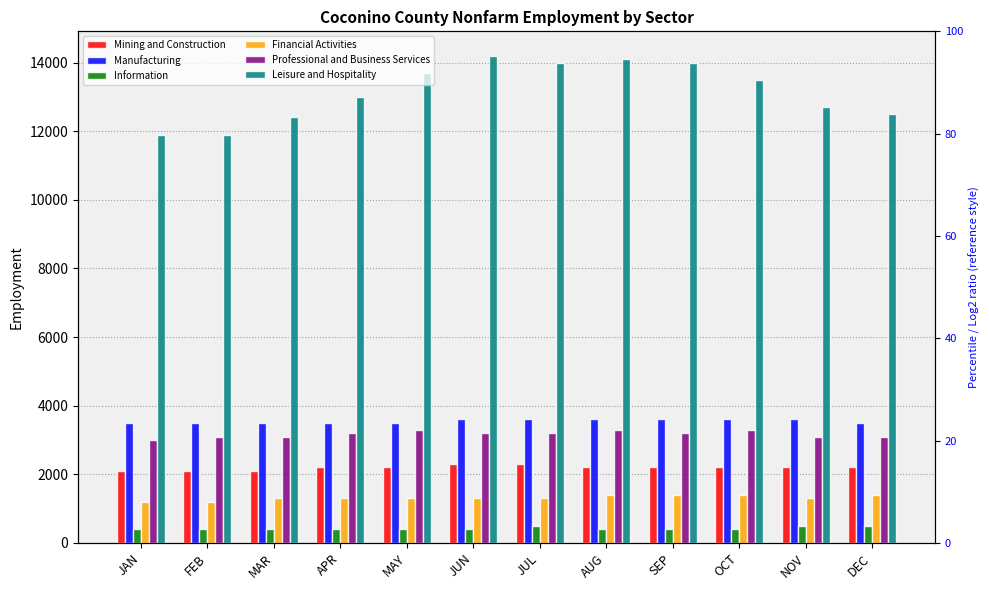

What is the sum of all Mining and Construction values?

26300